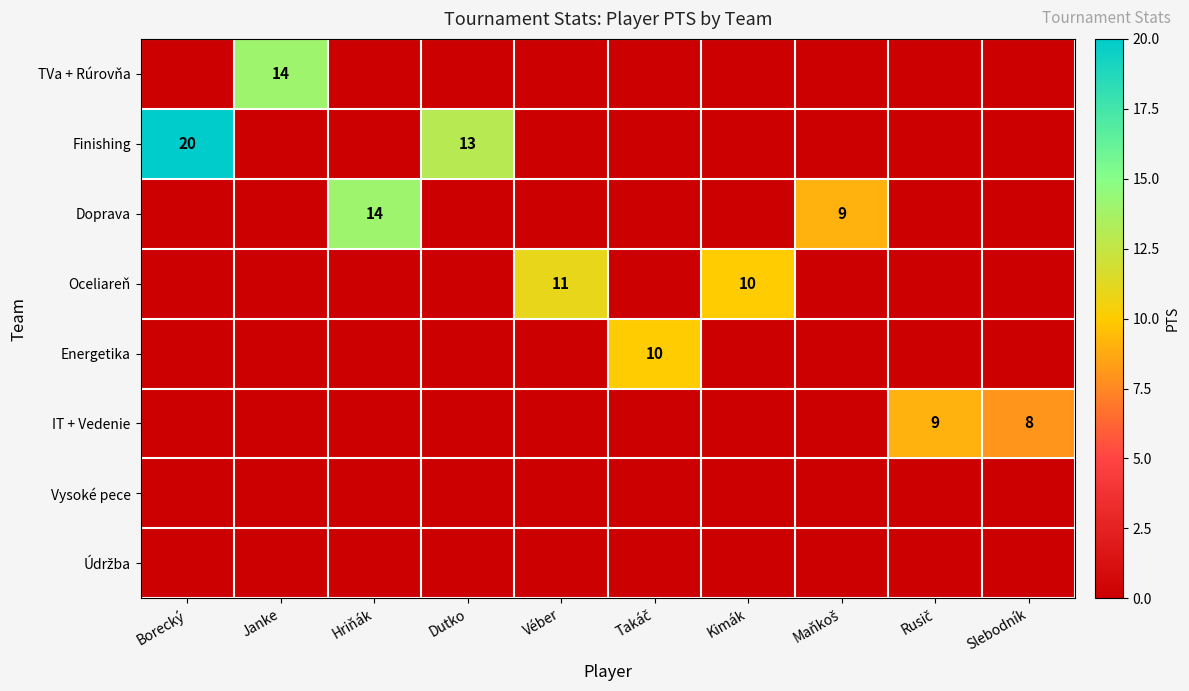

The value of TVa + Rúrovňa at Rusič is 0. True or false?

True